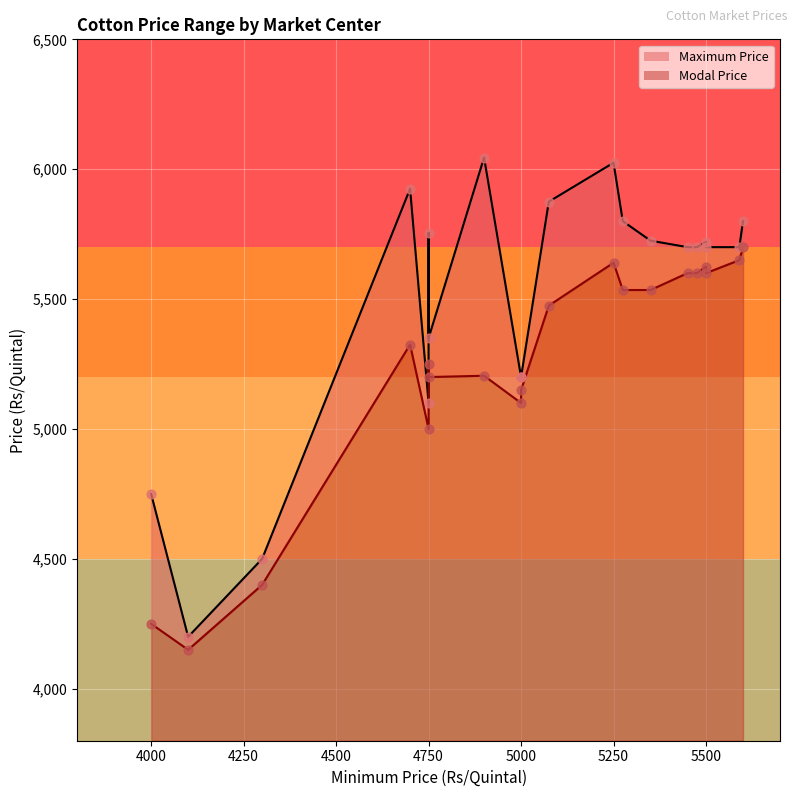

Is the value of Modal Price at 16 greater than the value of Maximum Price at 1?

Yes